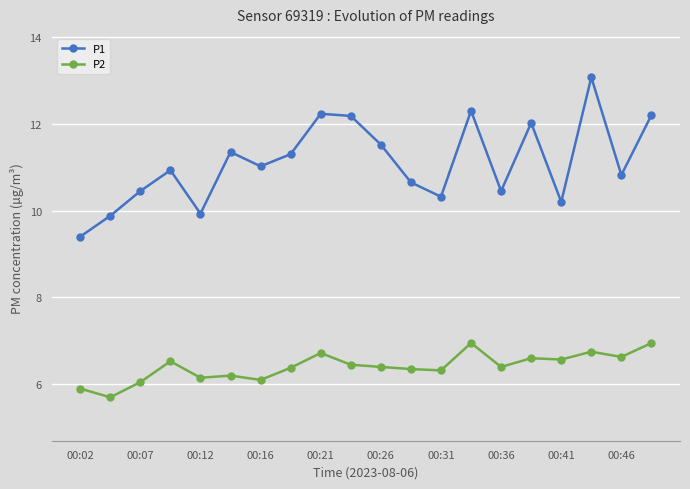

Does the chart display data point markers on the line(s)?

Yes